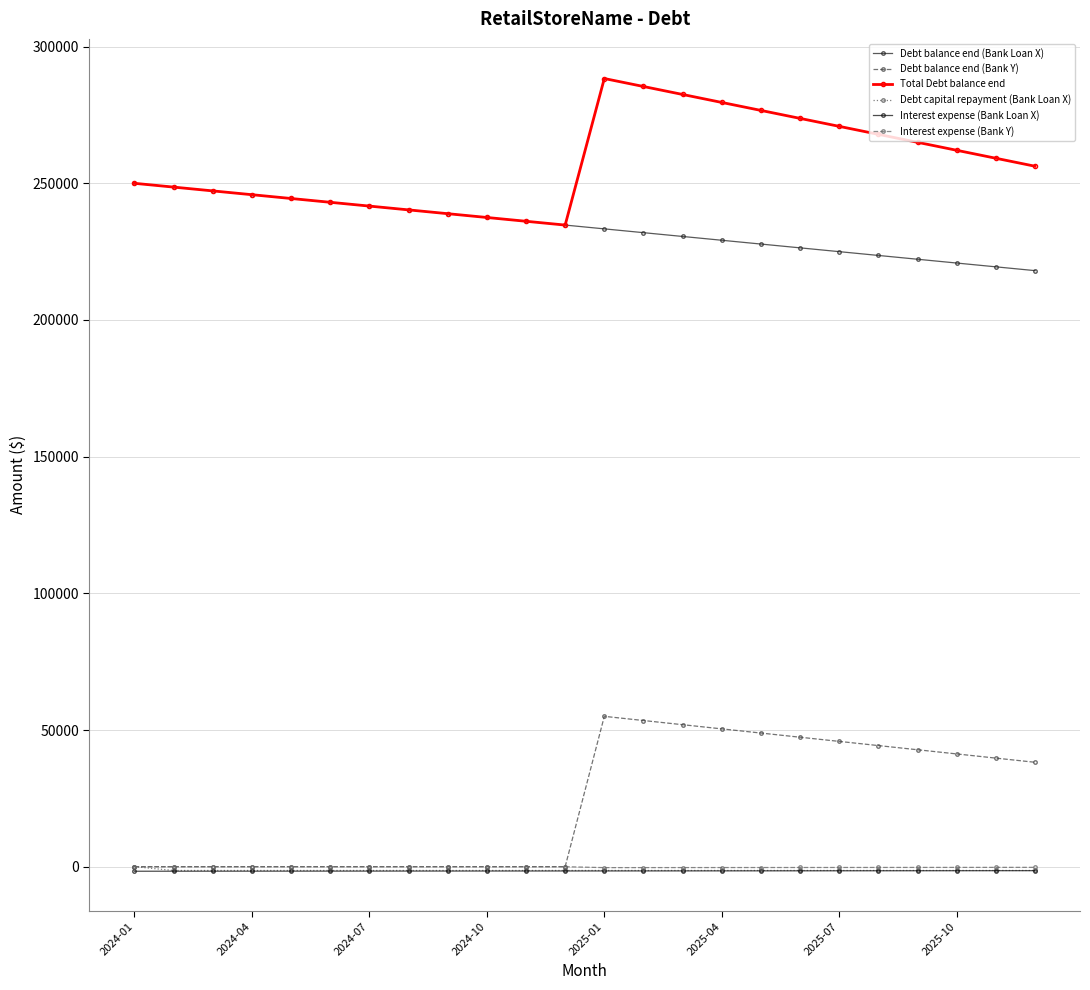

What are all the series names shown in the legend?

Debt balance end (Bank Loan X), Debt balance end (Bank Y), Total Debt balance end, Debt capital repayment (Bank Loan X), Interest expense (Bank Loan X), Interest expense (Bank Y)